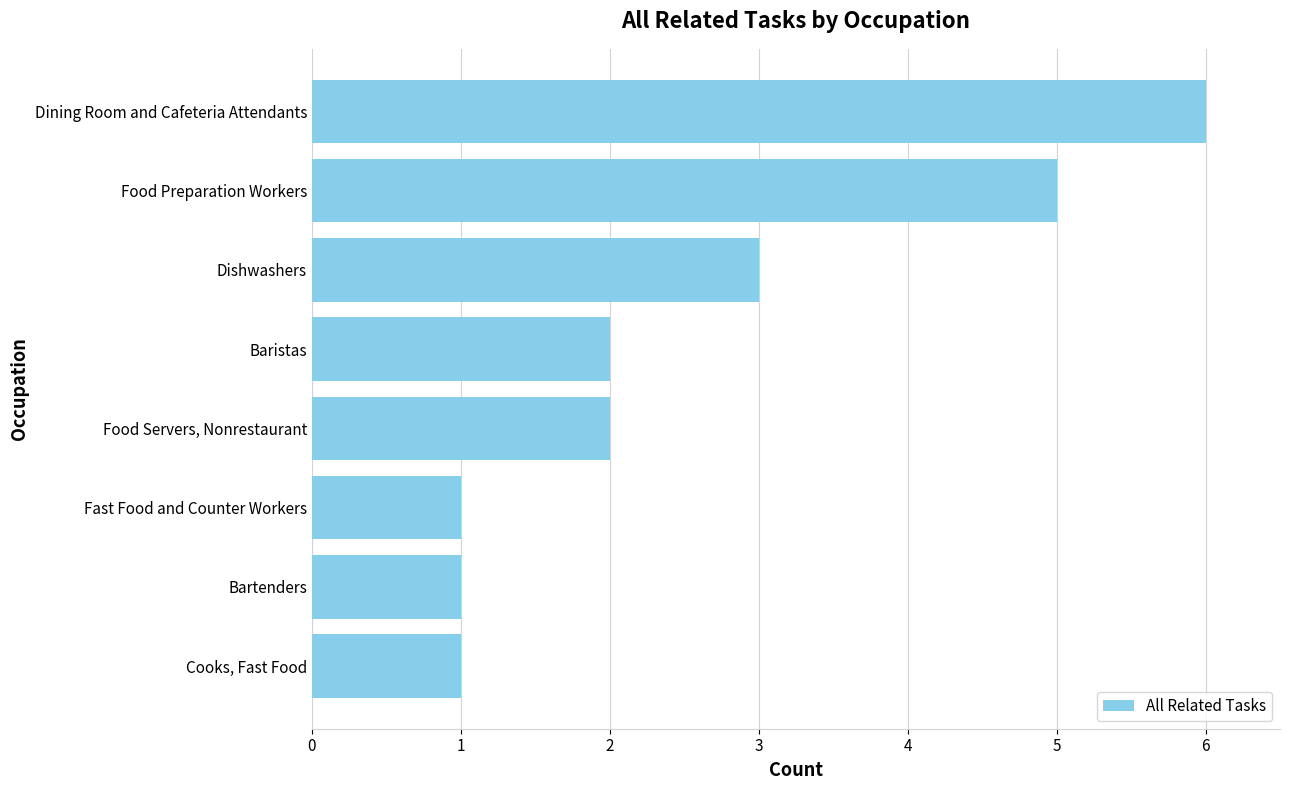

What is the approximate value at Food Preparation Workers?

5